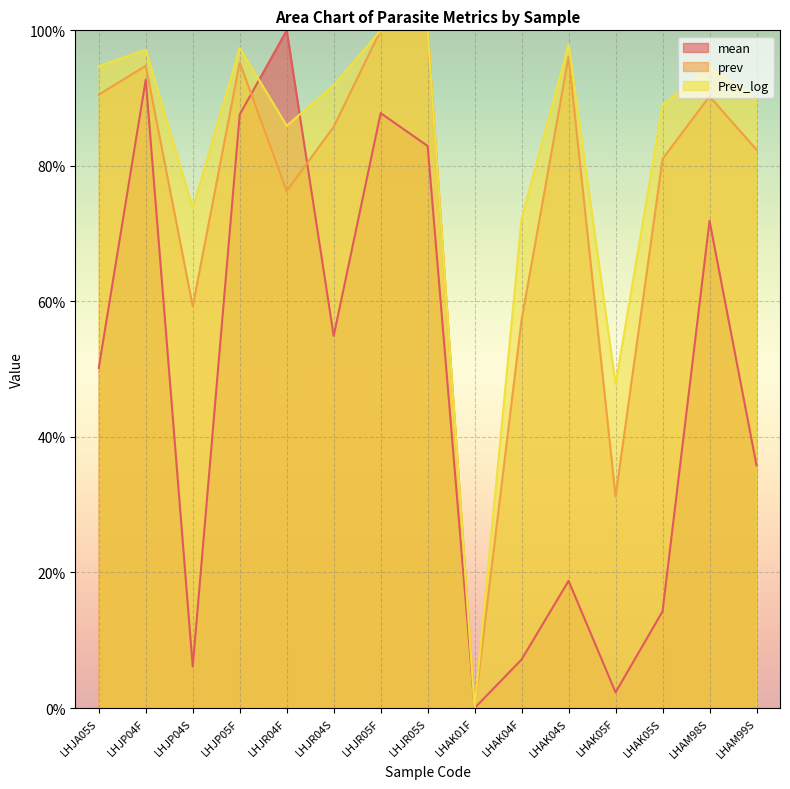

Is it true that mean equals 3.6 at LHAK05F?

False